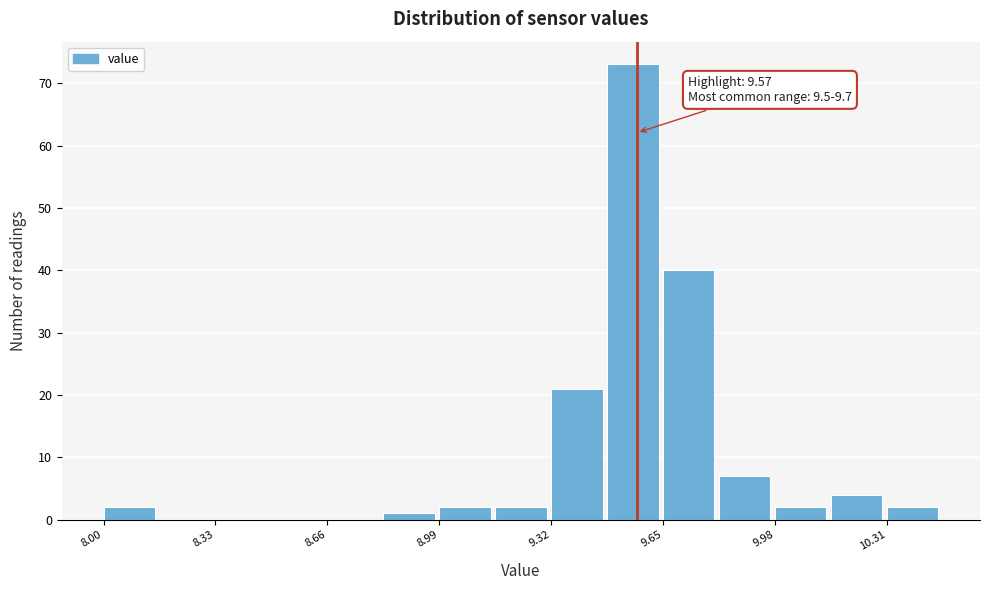

Around what value on the x-axis is the tallest bar? Give the approximate position of its centre, as read against the axis.

9.55